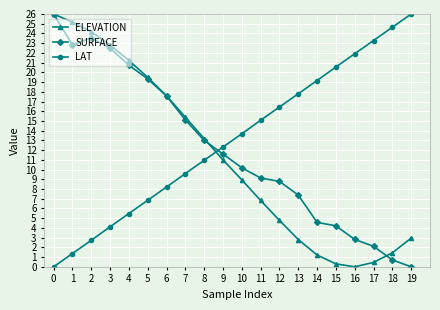

True or false: ELEVATION has more than 2 points higher than both neighbors.

False